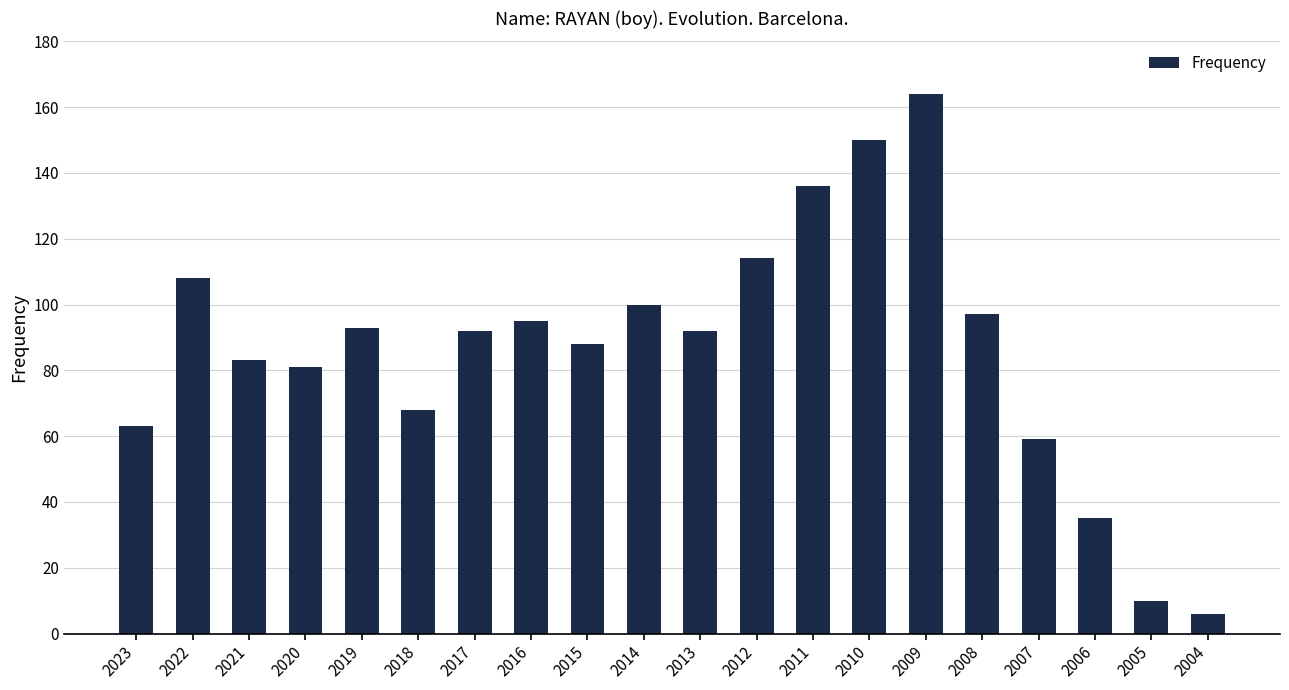

Read the value at 2014.

100